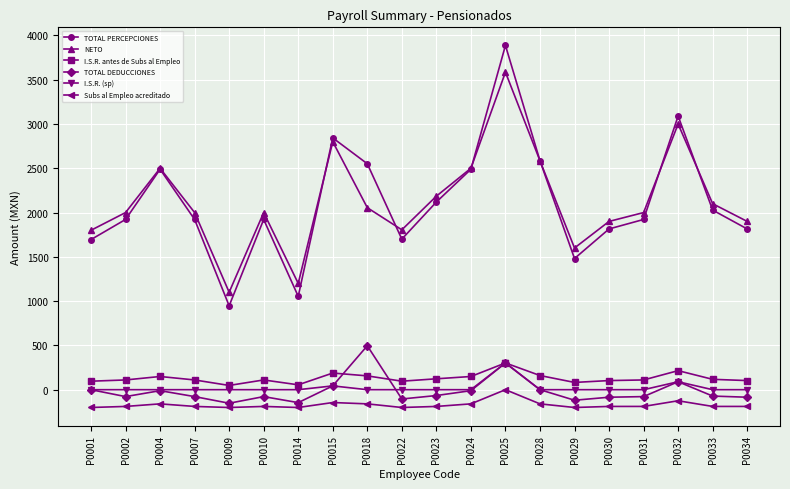

Which series changed the most between P0007 and P0024?

TOTAL PERCEPCIONES